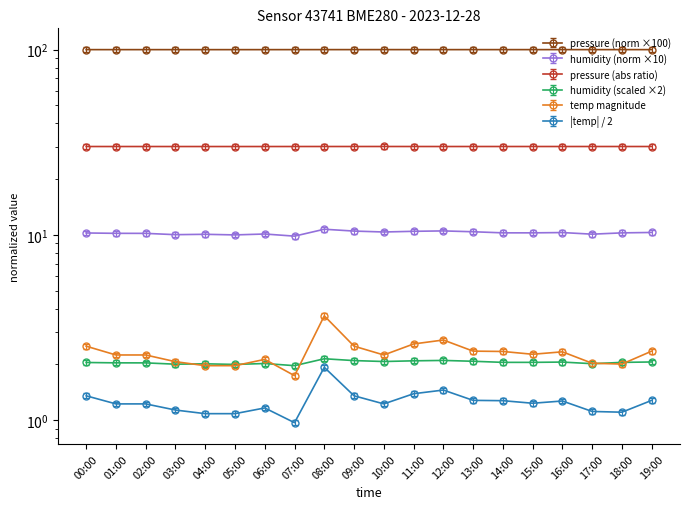

Which series has the widest spread of values?

temperature